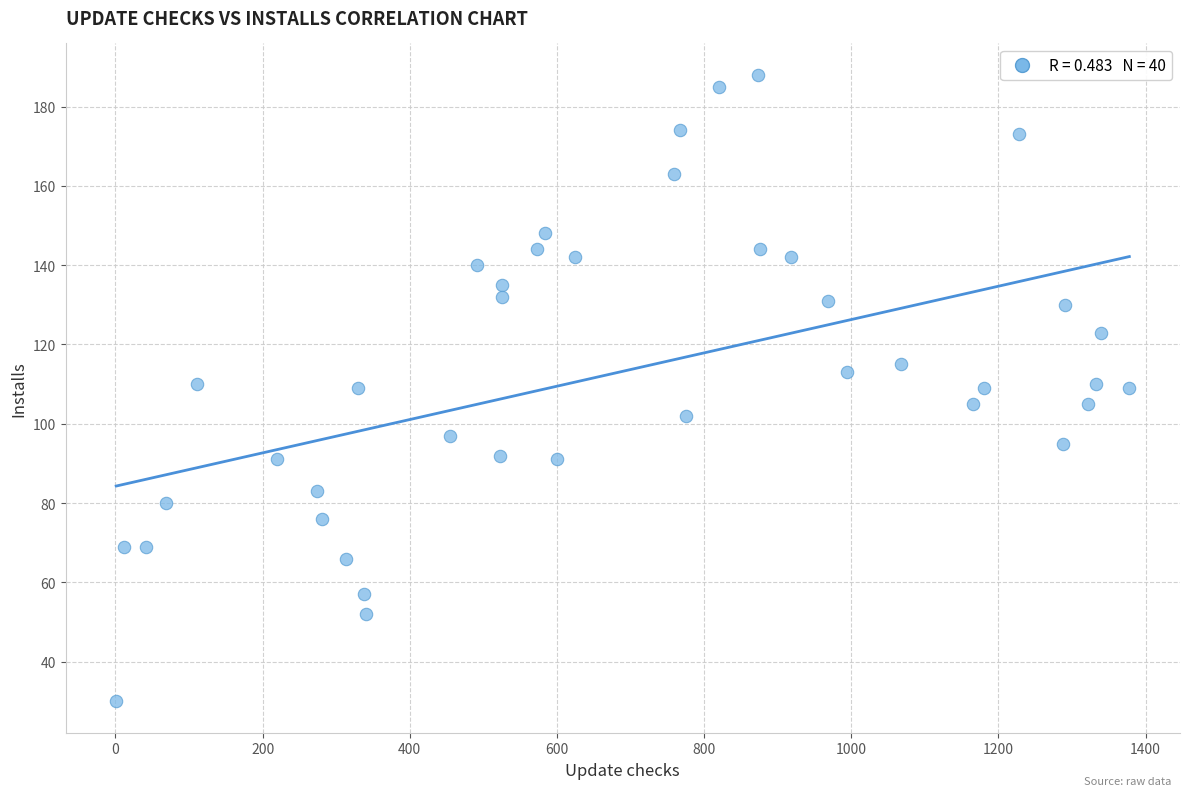

What is the range of Y values (max minus min)?

158